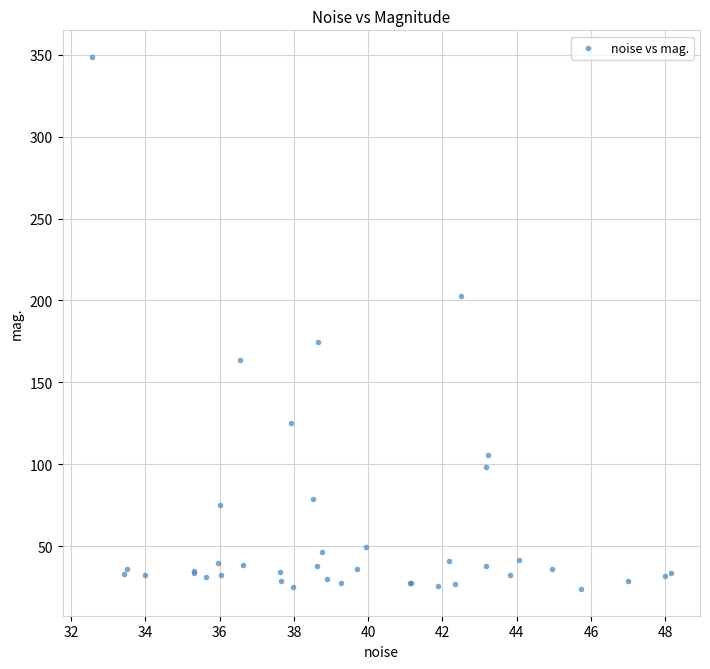

What Y value in the scatter plot is closest to 186?

174.8